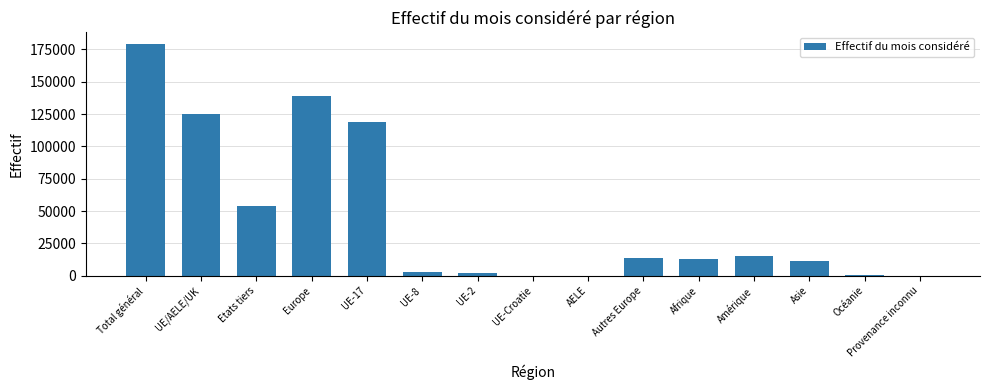

Is it true that the value at Amérique is 15072?

True